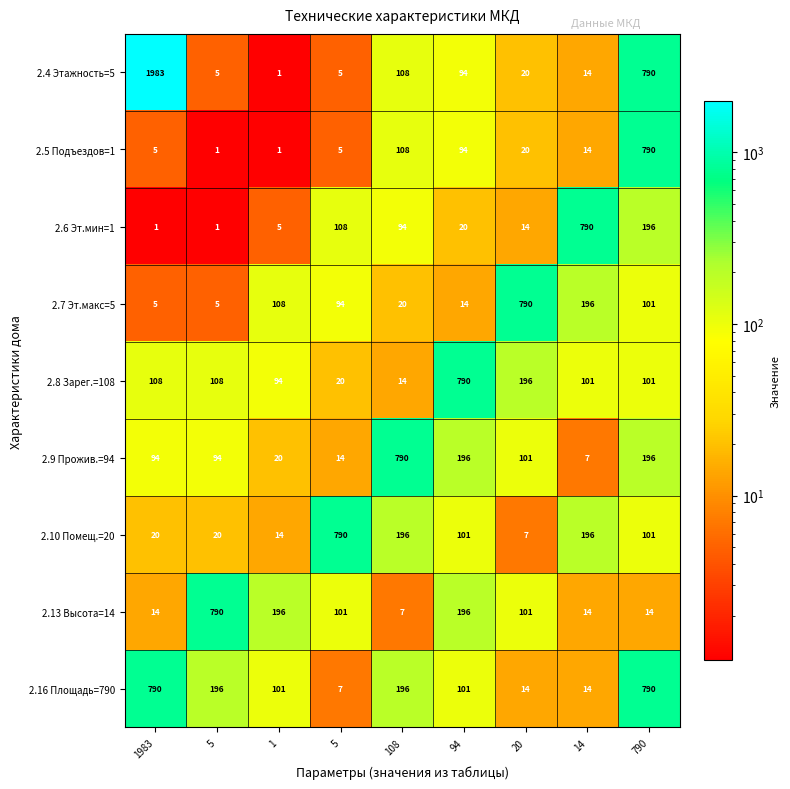

Reading right to left, what are all the values shown in this chart?

2.4 Этажность=5: 790=790	14=14	20=20	94=94	108=108	5=5	1=1	5=5	1983=1983
2.5 Подъездов=1: 790=790	14=14	20=20	94=94	108=108	5=5	1=1	5=1	1983=5
2.6 Эт.мин=1: 790=196	14=790	20=14	94=20	108=94	5=108	1=5	5=1	1983=1
2.7 Эт.макс=5: 790=101	14=196	20=790	94=14	108=20	5=94	1=108	5=5	1983=5
2.8 Зарег.=108: 790=101	14=101	20=196	94=790	108=14	5=20	1=94	5=108	1983=108
2.9 Прожив.=94: 790=196	14=7	20=101	94=196	108=790	5=14	1=20	5=94	1983=94
2.10 Помещ.=20: 790=101	14=196	20=7	94=101	108=196	5=790	1=14	5=20	1983=20
2.13 Высота=14: 790=14	14=14	20=101	94=196	108=7	5=101	1=196	5=790	1983=14
2.16 Площадь=790: 790=790	14=14	20=14	94=101	108=196	5=7	1=101	5=196	1983=790